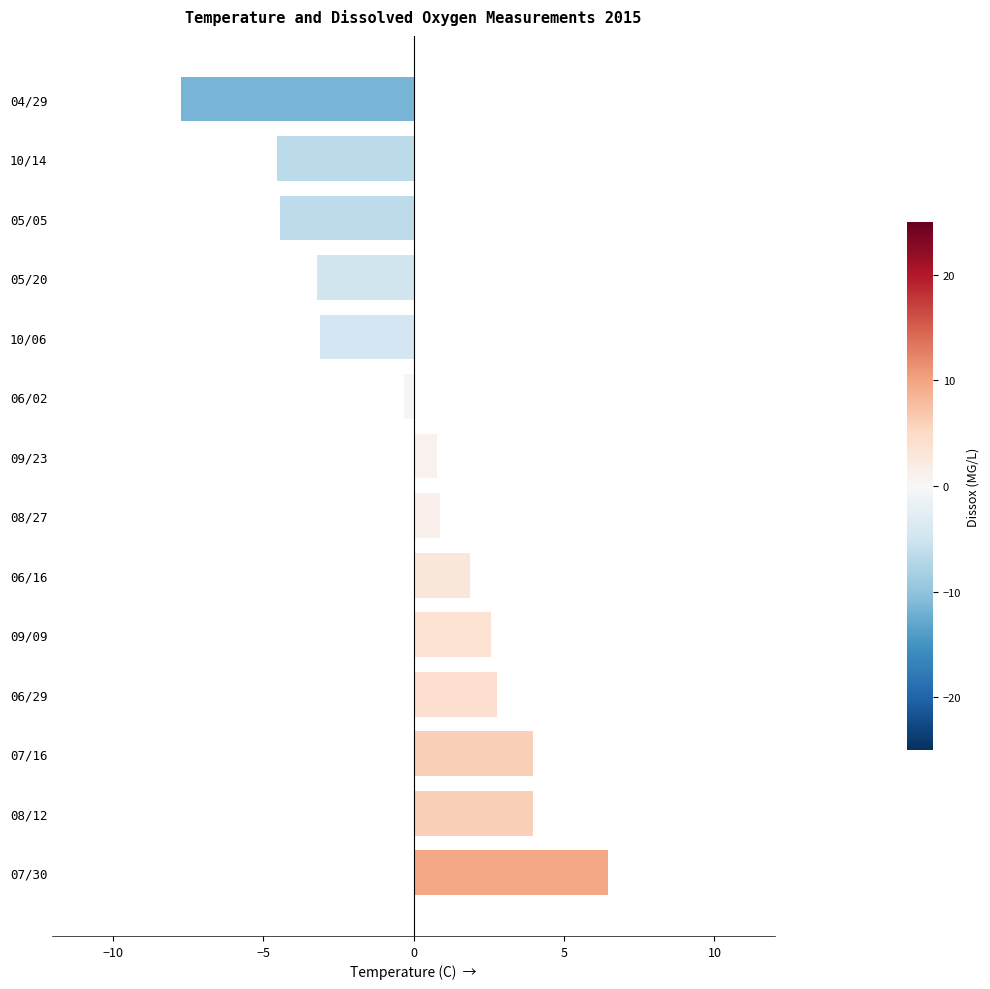

Read the value at 09/23.

0.8